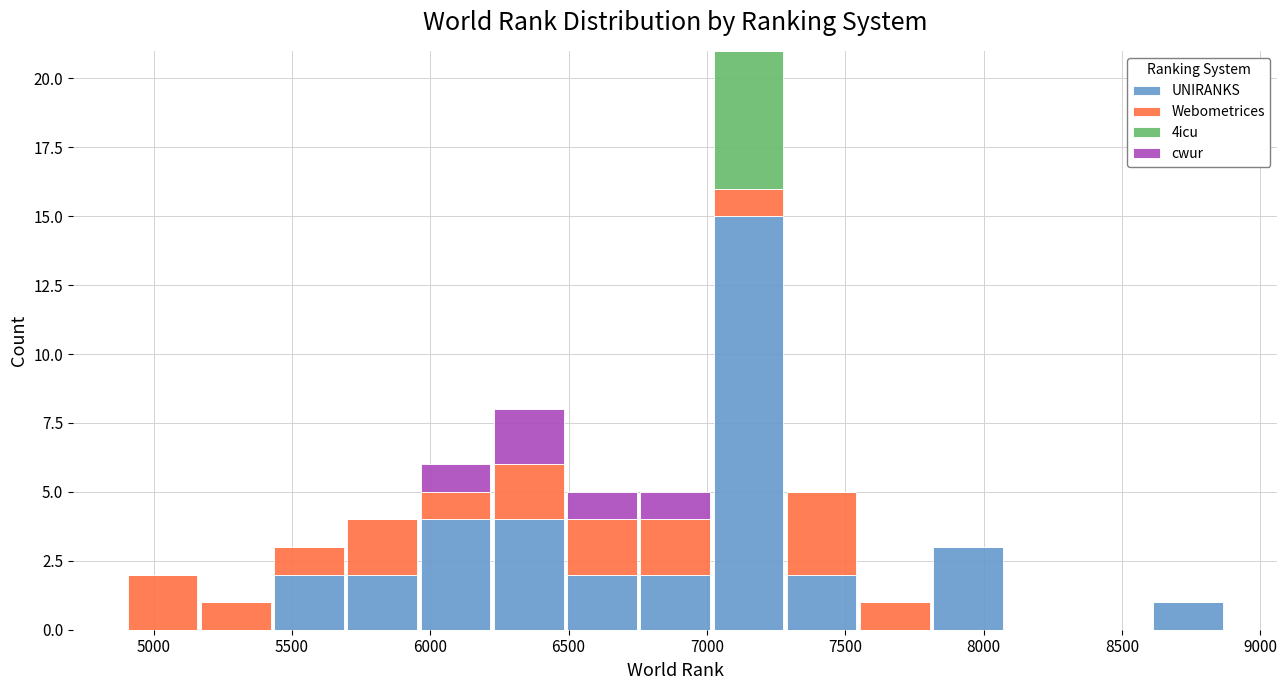

Which range on the x-axis has the tallest stacked bar (by total height)?

7000 to 7300